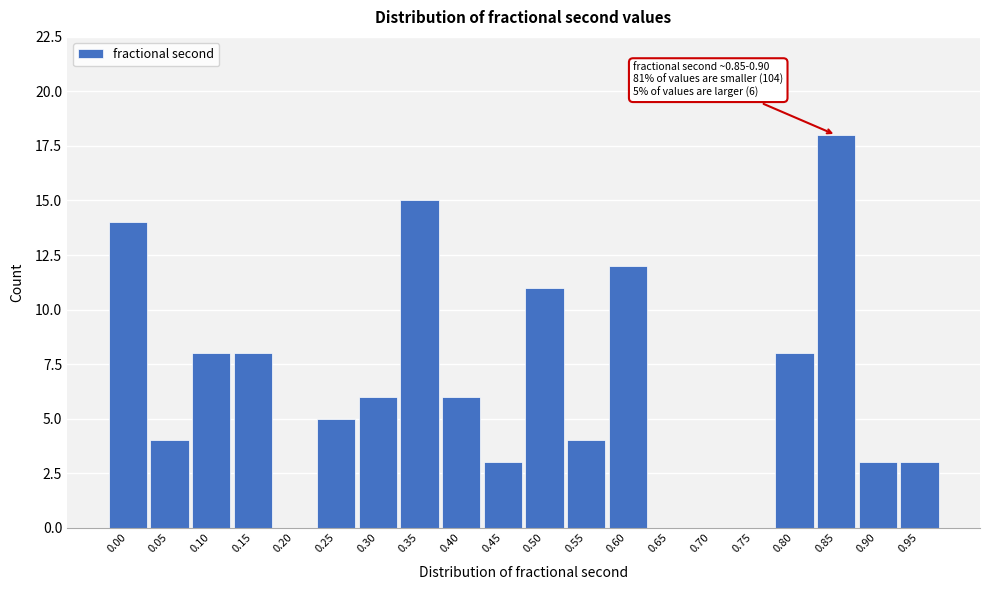

Reading left to right, what are all the values shown in this chart?

0.00=14	0.05=4	0.10=8	0.15=8	0.20=0	0.25=5	0.30=6	0.35=15	0.40=6	0.45=3	0.50=11	0.55=4	0.60=12	0.65=0	0.70=0	0.75=0	0.80=8	0.85=18	0.90=3	0.95=3